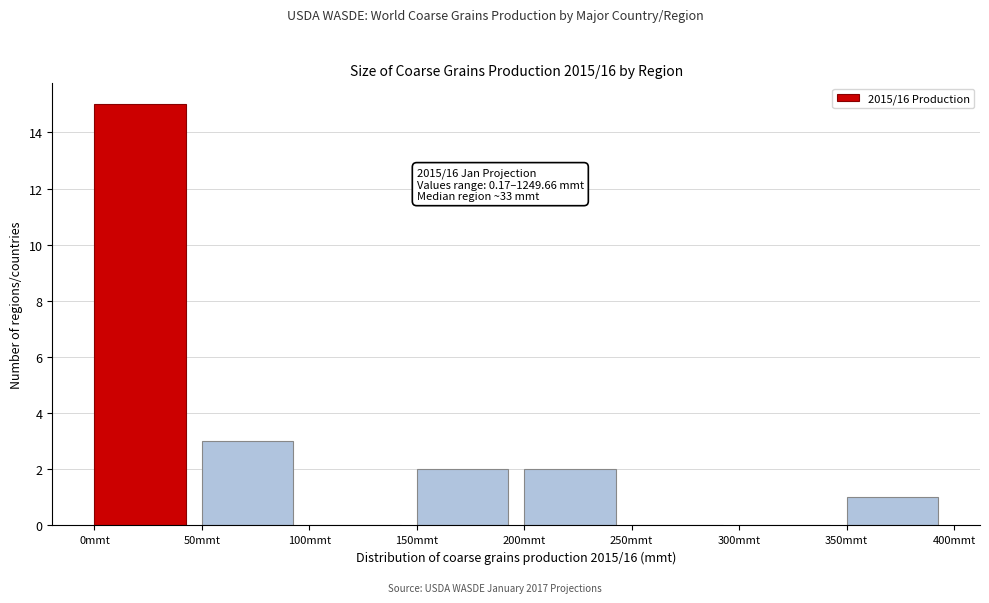

Over which range of the x-axis is the bar tallest?

0 to 50